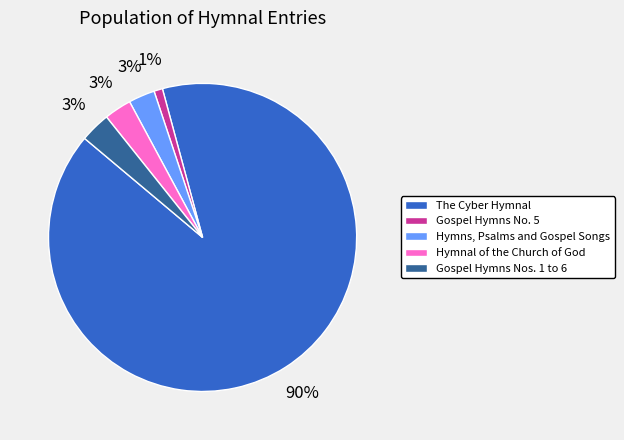

To the nearest percent, what percentage of the pie is Gospel Hymns Nos. 1 to 6?

3%